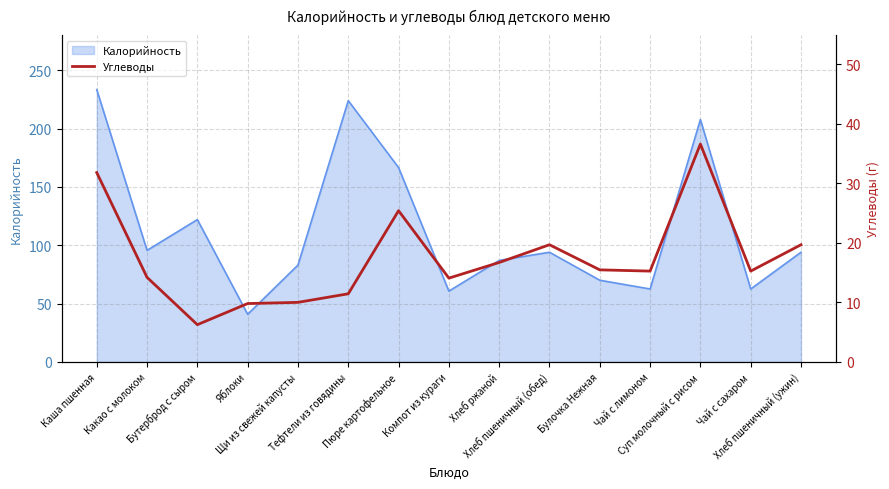

How many data points does each series have?

15